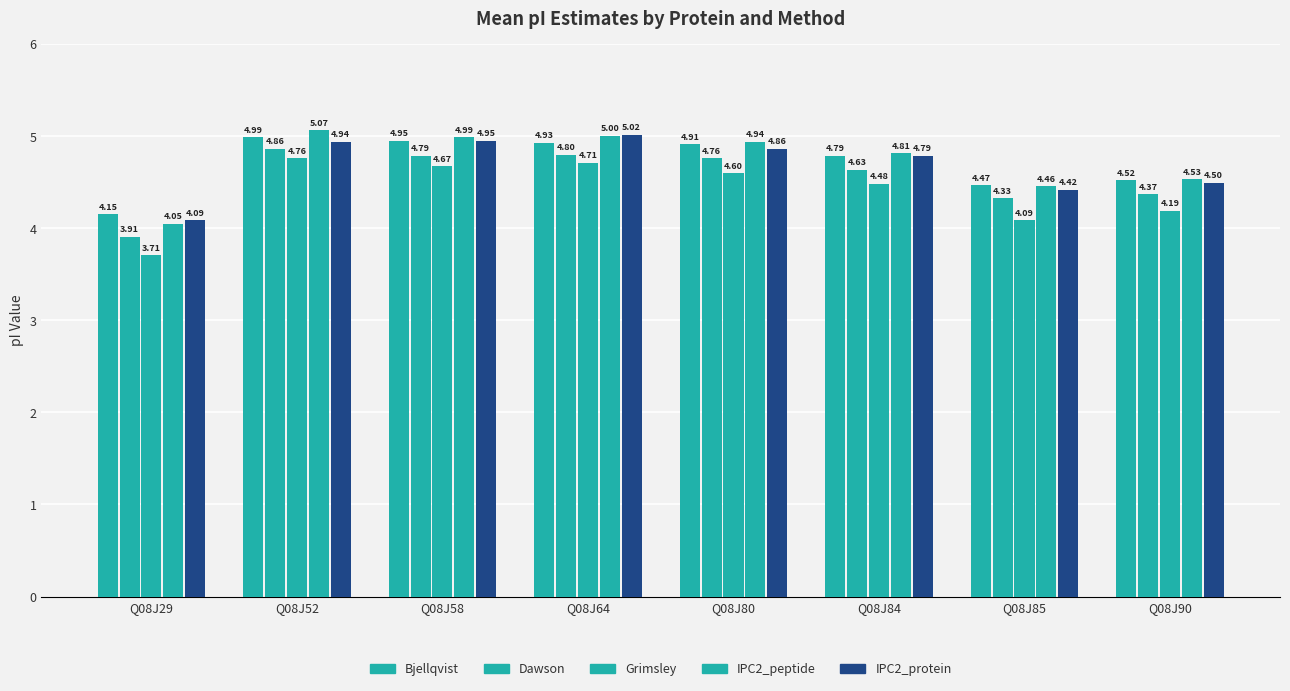

How many groups of bars are there?

8